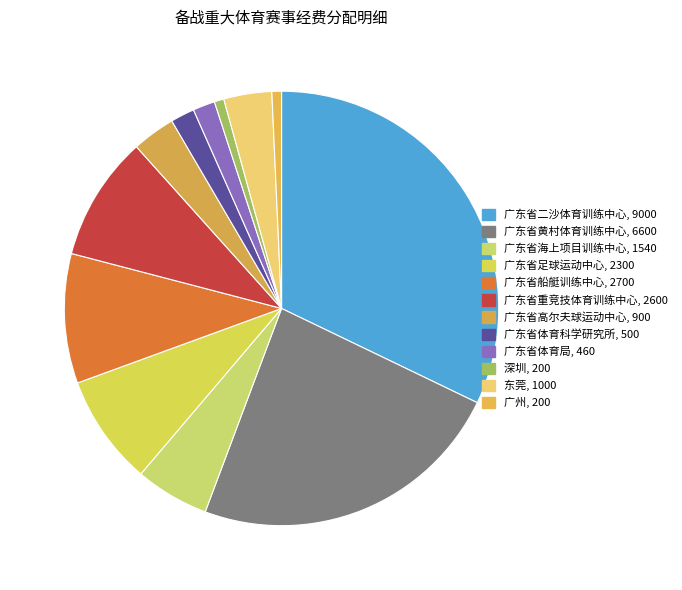

Between 广东省高尔夫球运动中心 and 深圳, which is larger?

广东省高尔夫球运动中心